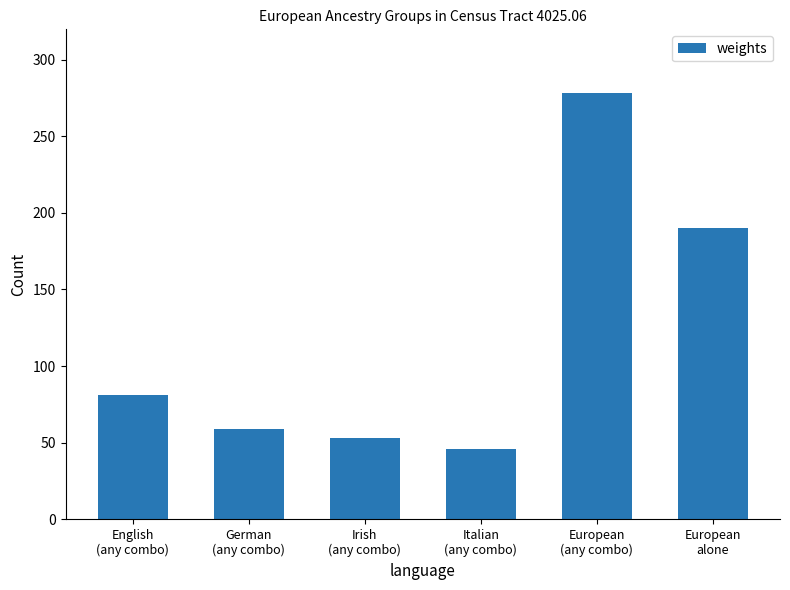

What position from the right is English
(any combo)?

6